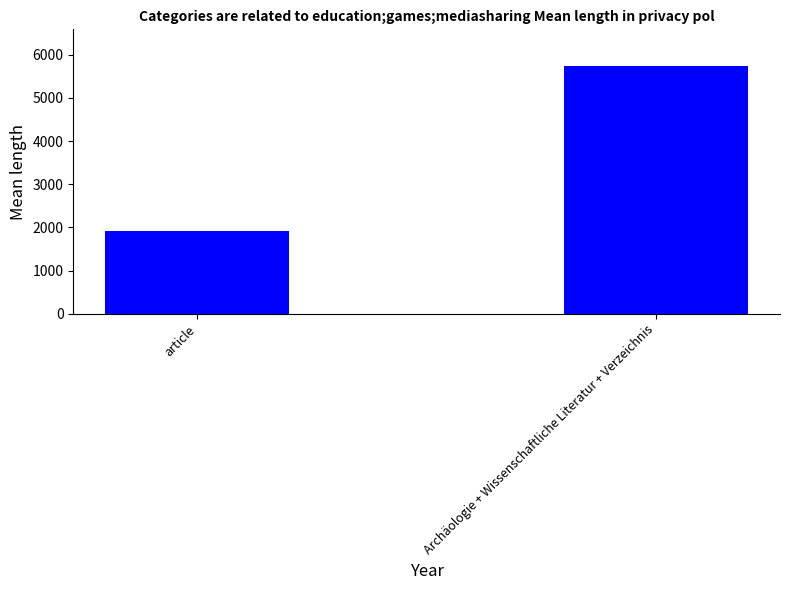

What is the difference between the maximum and minimum values?

3818